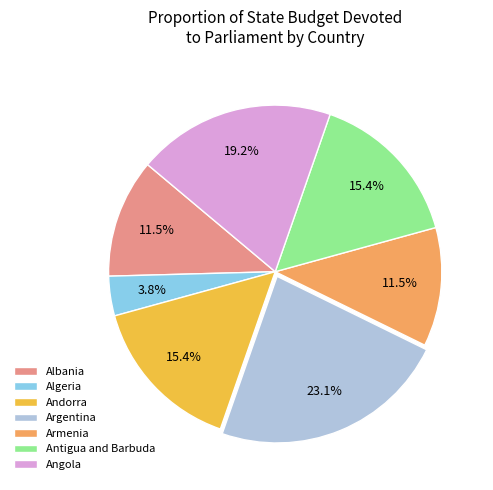

What percentage is NOT represented by Angola?

80.8%